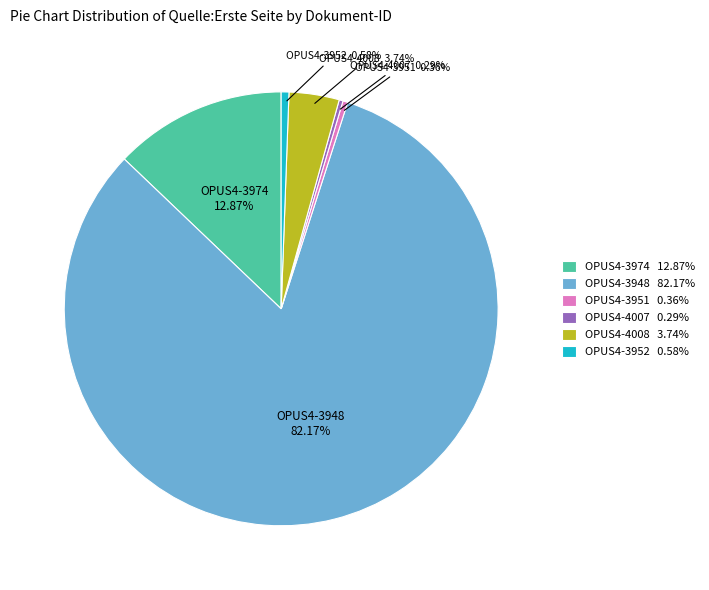

To the nearest percent, what is the difference between the largest and smallest slice percentages?

82%